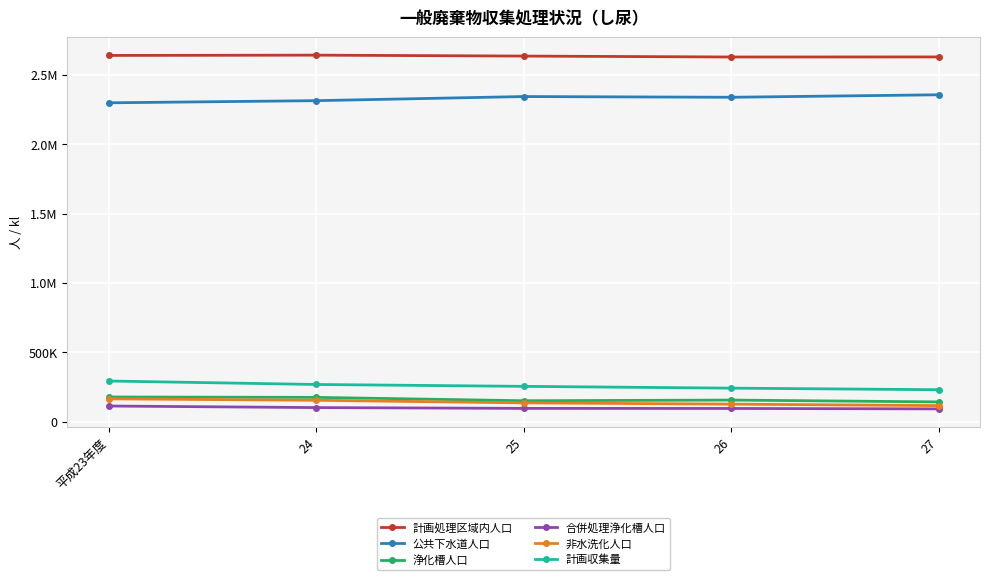

True or false: 合併処理浄化槽人口 and 非水洗化人口 cross at least once.

False